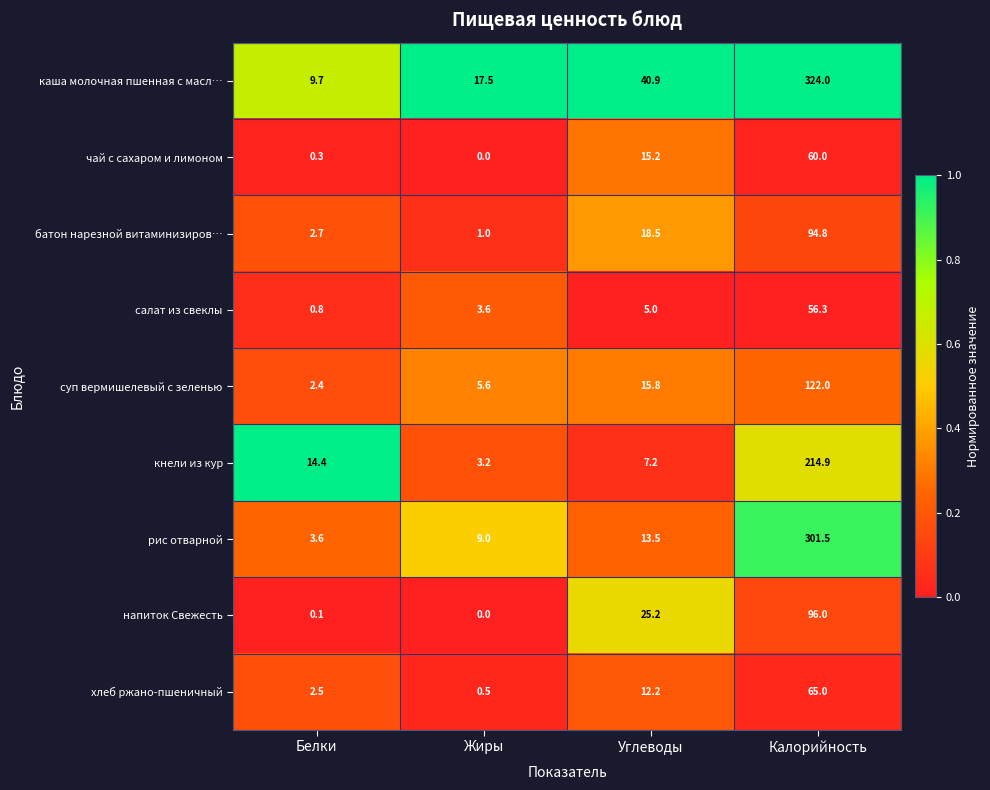

Which label corresponds to the smallest value in the chart?

Жиры